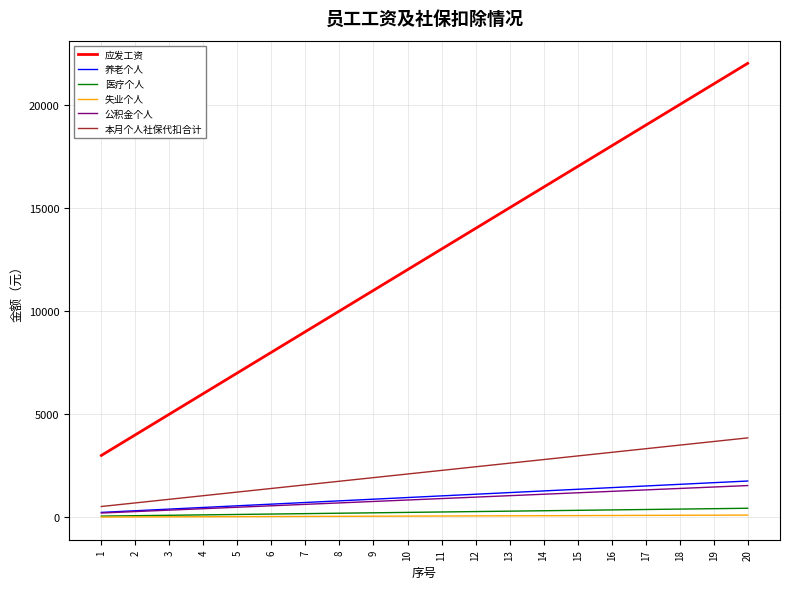

Which series has the largest range (max minus min)?

应发工资